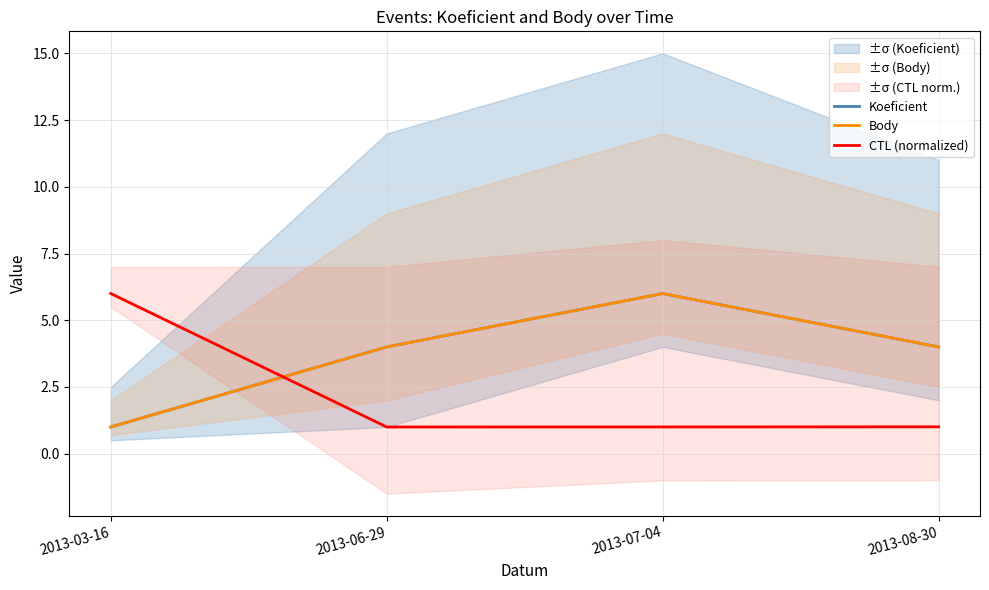

The value of CTL (normalized) at 2013-03-16 is 3.6. True or false?

False